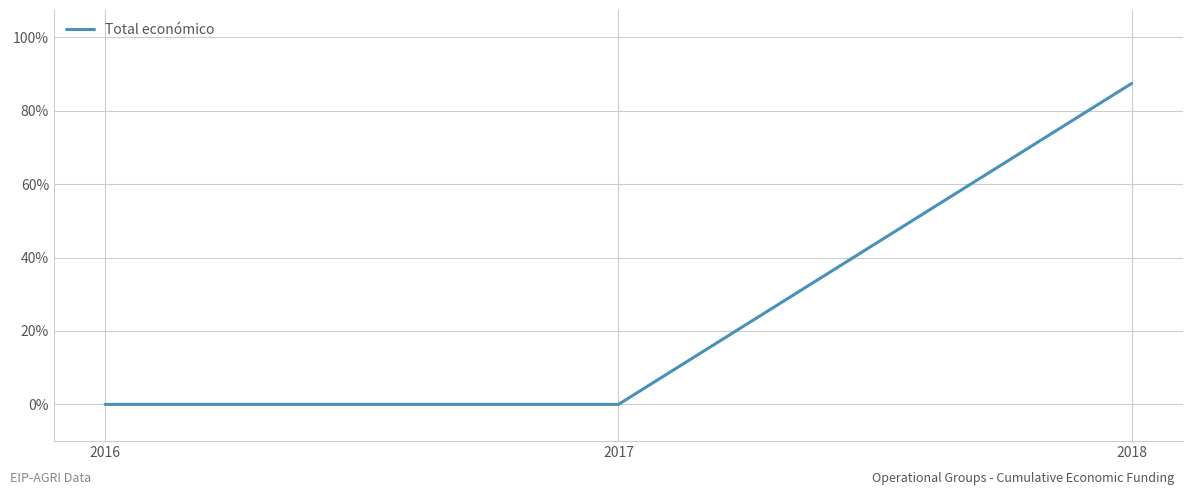

Does the chart have visible grid lines?

Yes